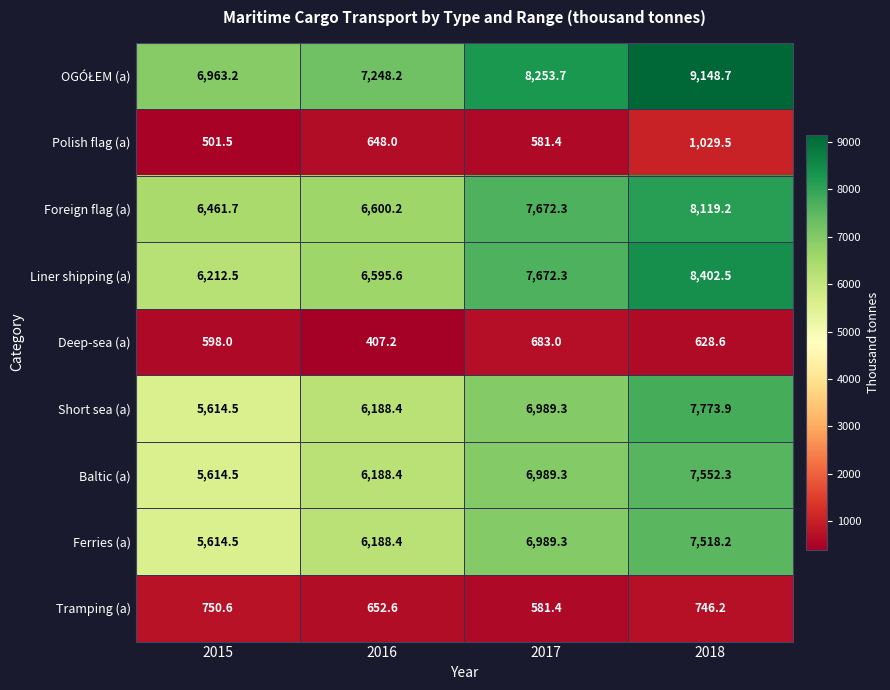

What is the difference between the maximum and second lowest values in the Foreign flag (a) series?

1519.0